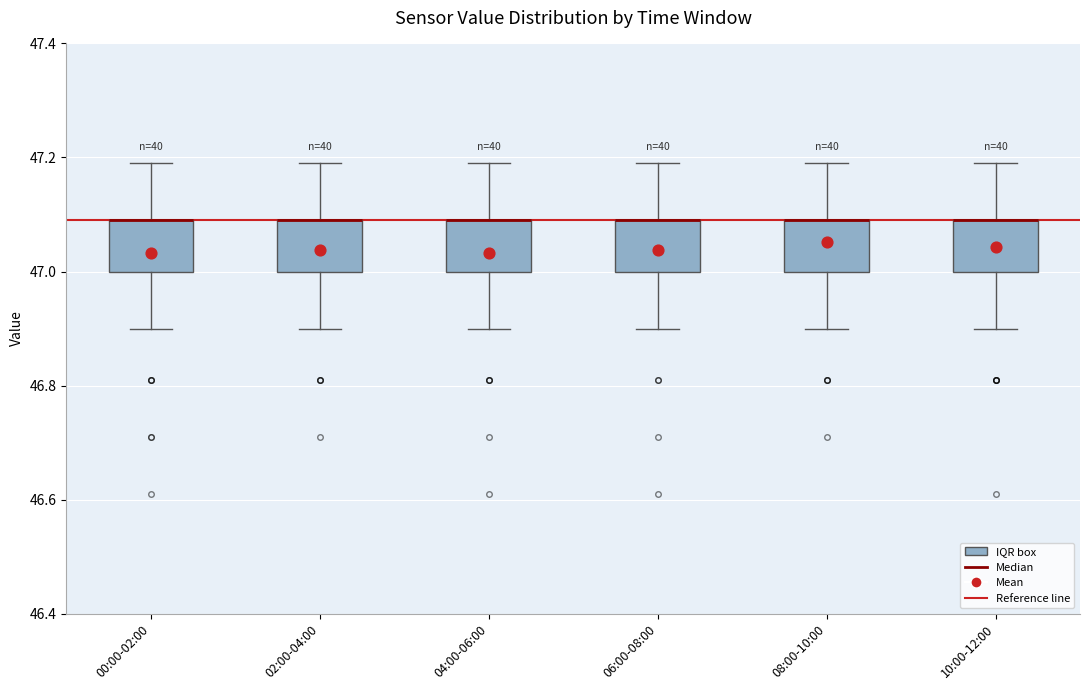

Reading left to right, read every box against the y-axis: the position of its median line, the range the box covers, and the ends of its whiskers. The values are not printed on the chart, so give them approximately, as read against the axis.

00:00-02:00: median 47.1 (drawn on the box's upper edge), box 47.0 to 47.1, whiskers 46.9 to 47.2
02:00-04:00: median 47.1 (drawn on the box's upper edge), box 47.0 to 47.1, whiskers 46.9 to 47.2
04:00-06:00: median 47.1 (drawn on the box's upper edge), box 47.0 to 47.1, whiskers 46.9 to 47.2
06:00-08:00: median 47.1 (drawn on the box's upper edge), box 47.0 to 47.1, whiskers 46.9 to 47.2
08:00-10:00: median 47.1 (drawn on the box's upper edge), box 47.0 to 47.1, whiskers 46.9 to 47.2
10:00-12:00: median 47.1 (drawn on the box's upper edge), box 47.0 to 47.1, whiskers 46.9 to 47.2